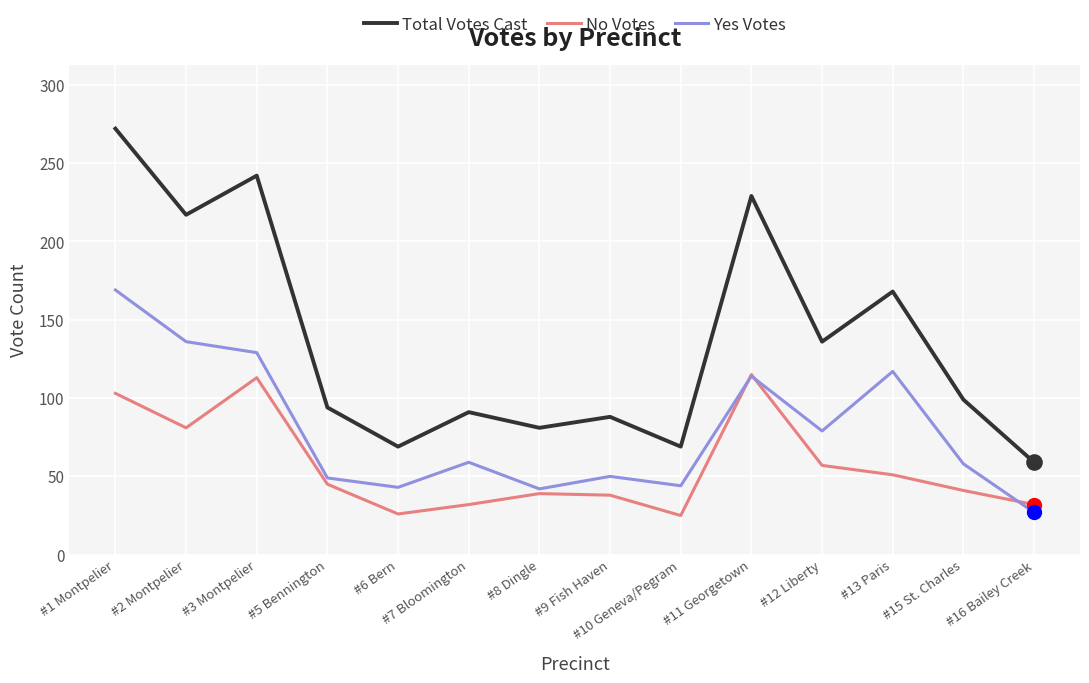

What is the total value across all series at #10 Geneva/Pegram?

138